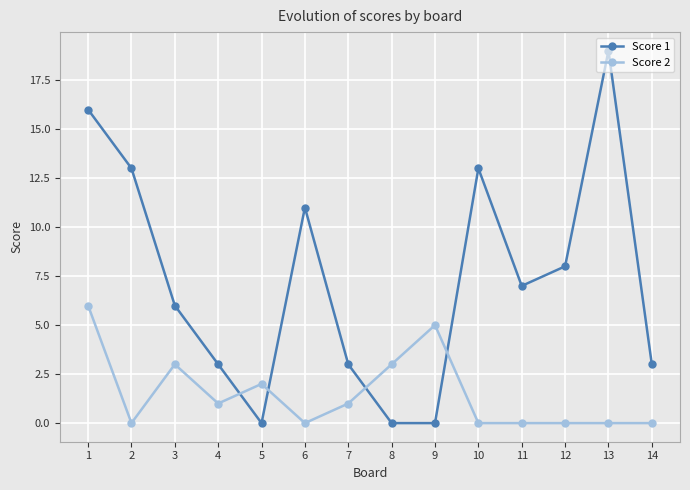

At which category does Score 2 reach its first local valley?

2